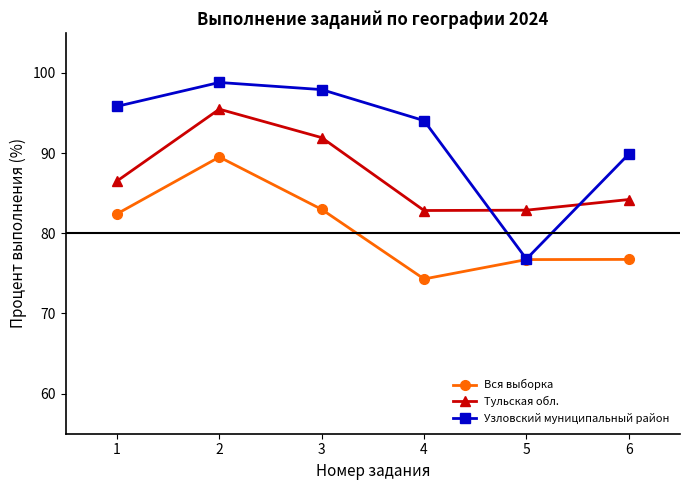

True or false: Тульская обл. and Вся выборка cross at least once.

False